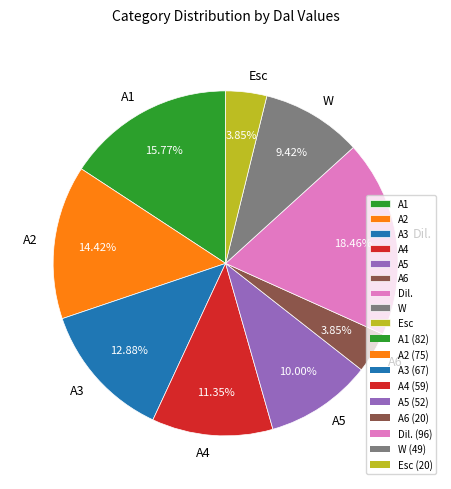

Combined, do A4 and A5 account for over 50%?

No